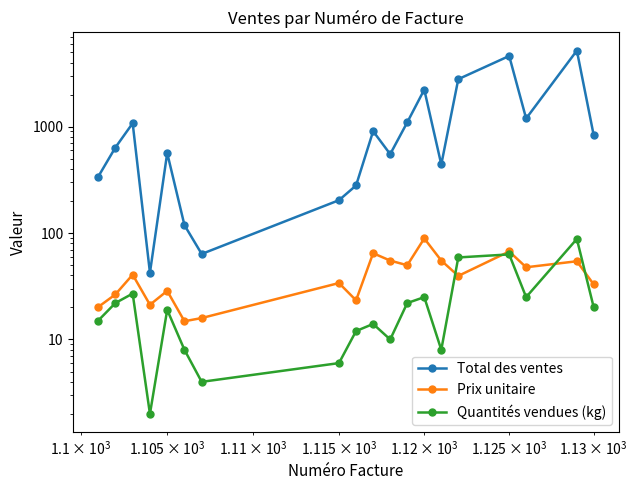

What is the average value of the Prix unitaire series?

41.1